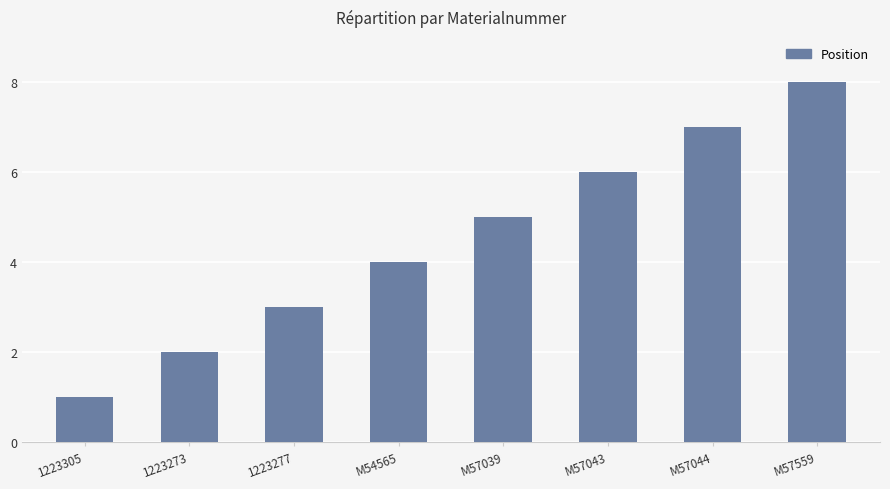

How many distinct data groups are displayed?

1